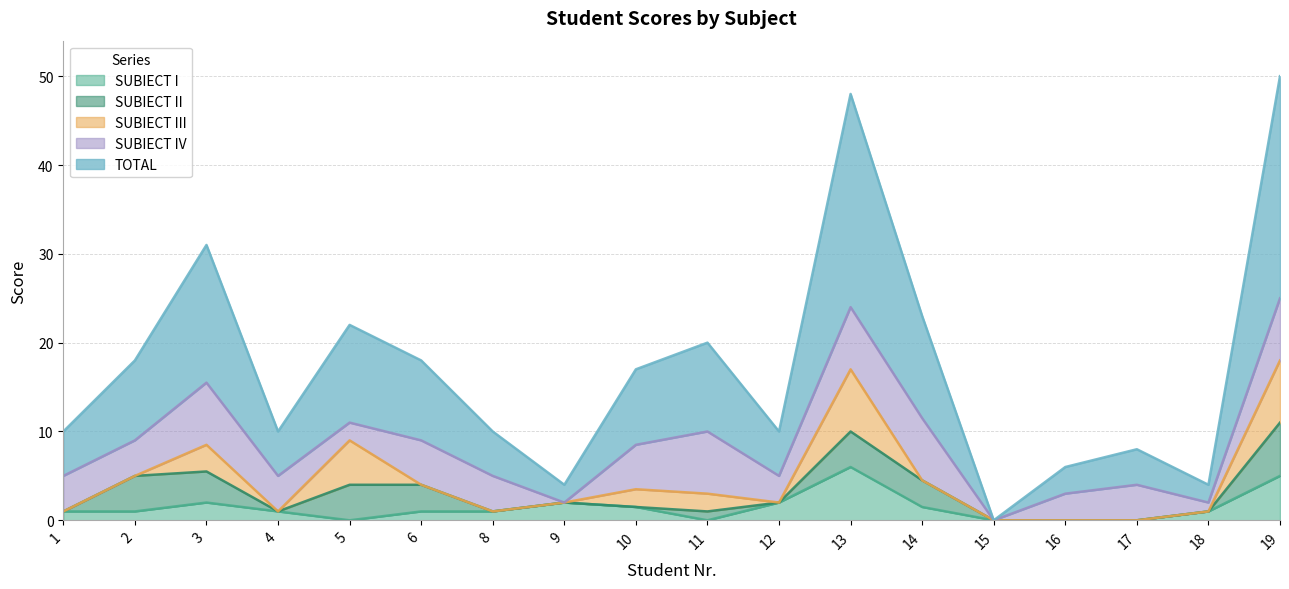

What is the spread (max minus min) of values at 3?

13.5